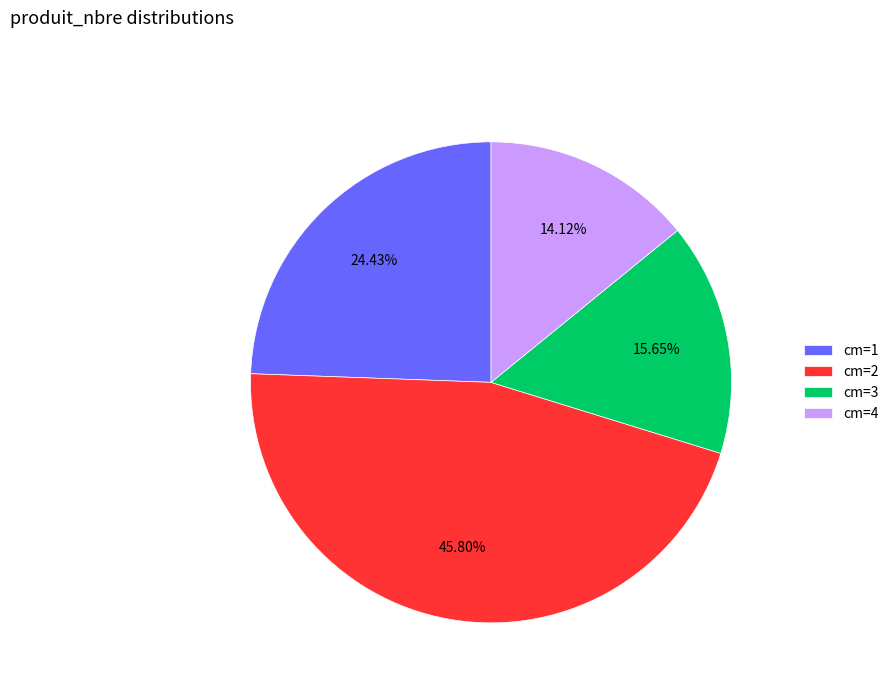

How many segments does this pie chart have?

4